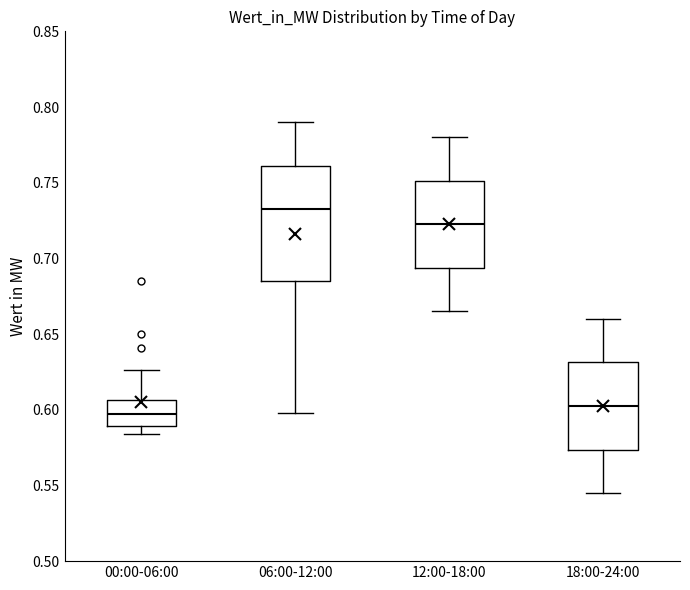

Which box is the tallest, from its lower edge to its upper edge?

06:00-12:00